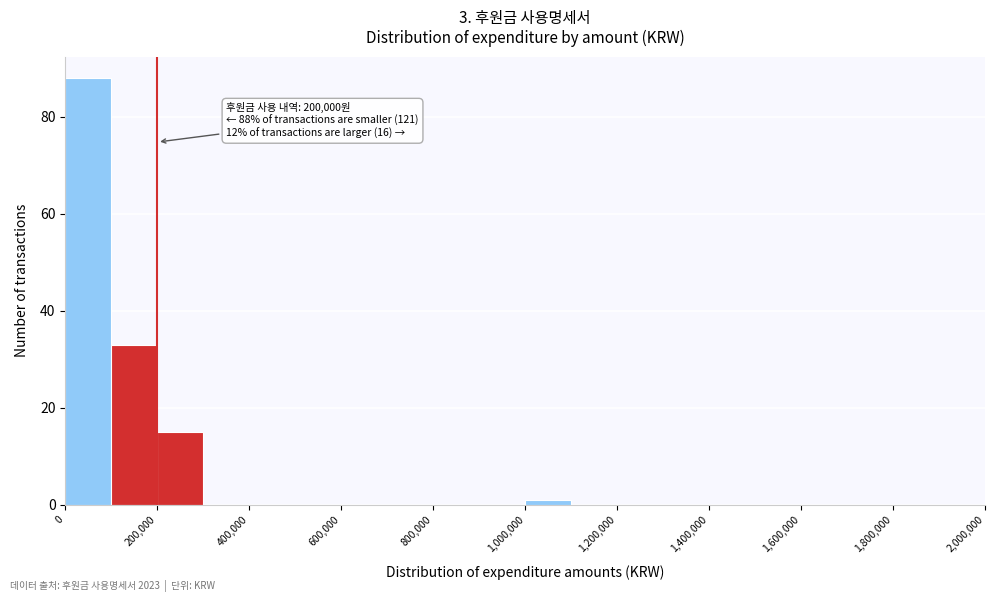

Over which range of the x-axis is the bar tallest?

0 to 100000